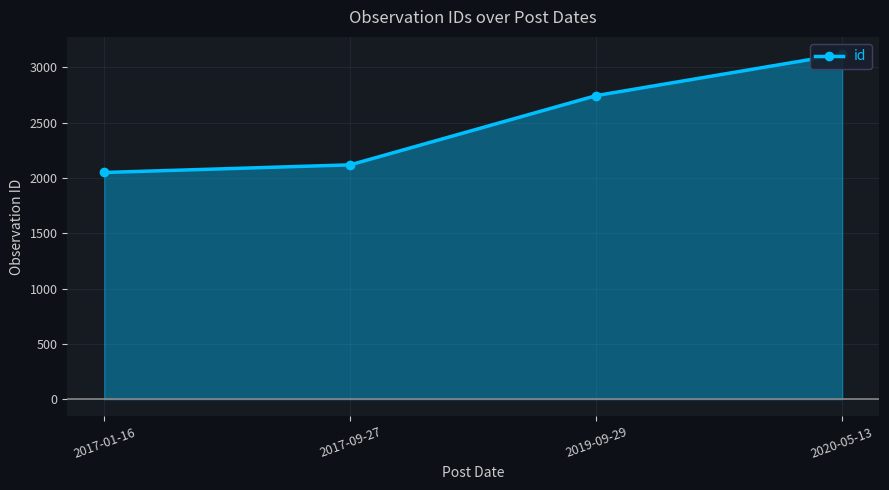

What is the label of the 4th point from the left?

2020-05-13